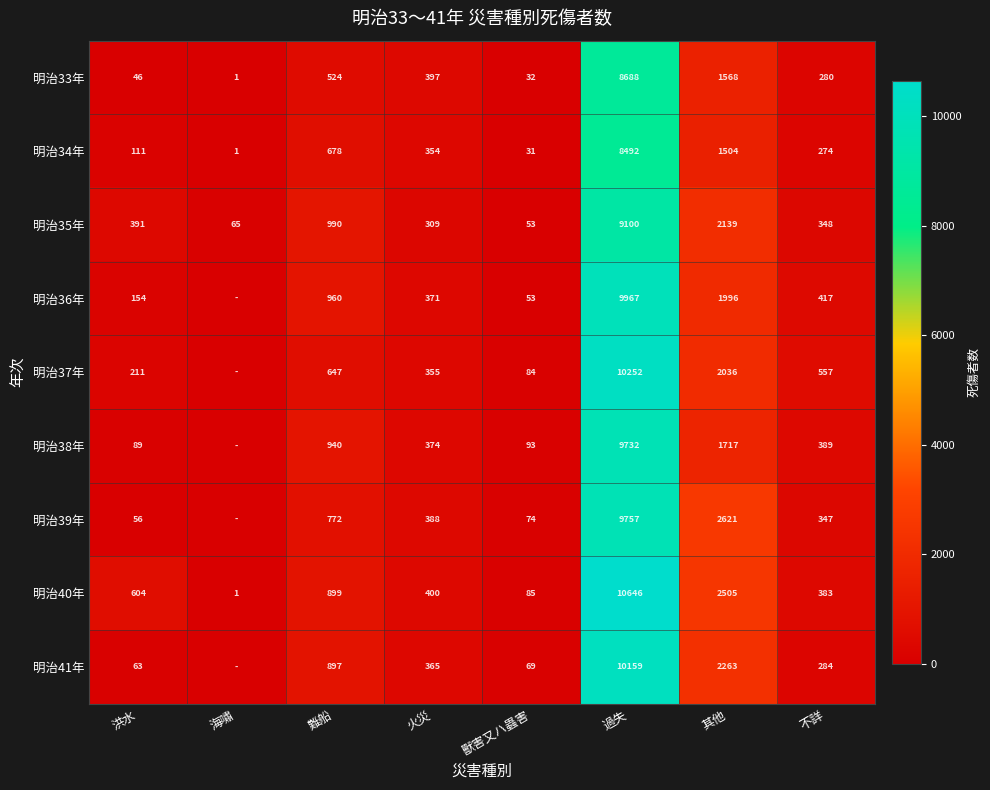

List the labels in order of 明治40年 value, largest first.

過失, 其他, 難船, 洪水, 火災, 不詳, 獸害又ハ蟲害, 海嘯